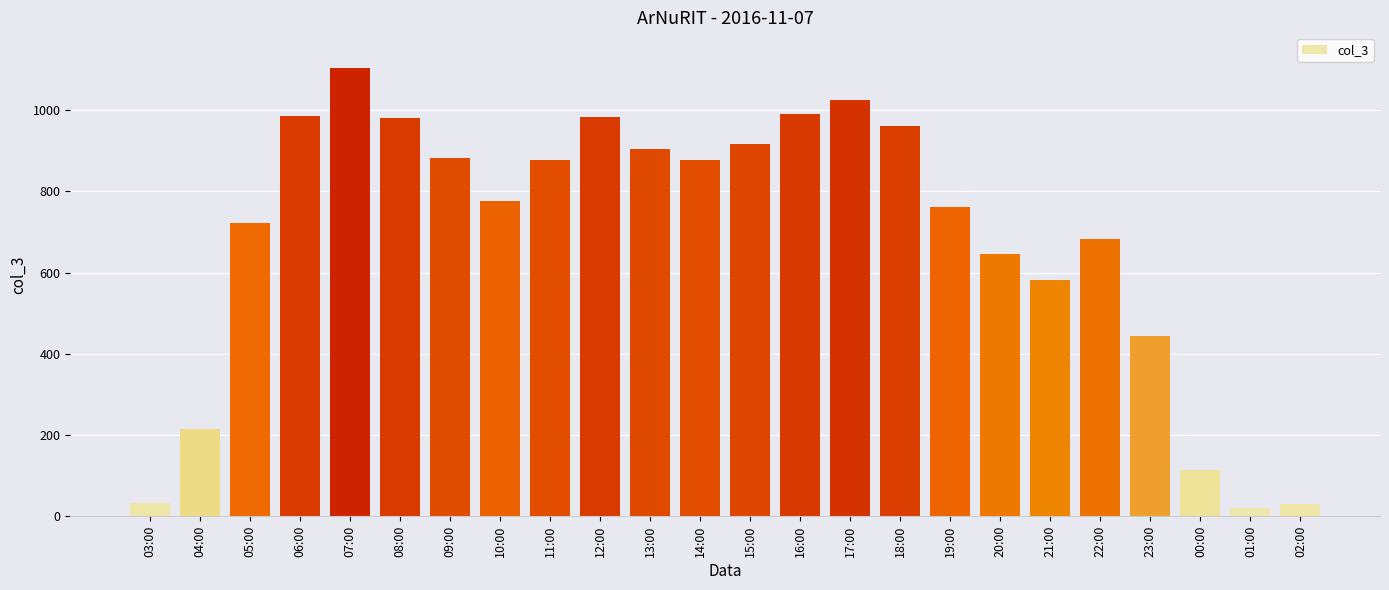

What is the greatest value displayed?

1103